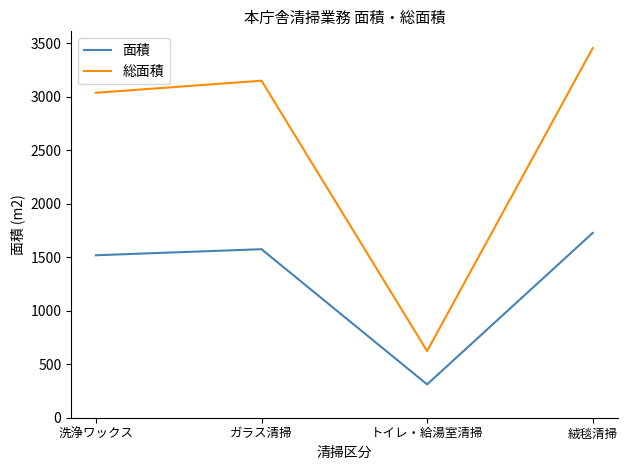

Reading left to right, what are all the values shown in this chart?

面積: 1519.4	1575.9	311.7	1728.1
総面積: 3038.8	3151.8	623.4	3456.2